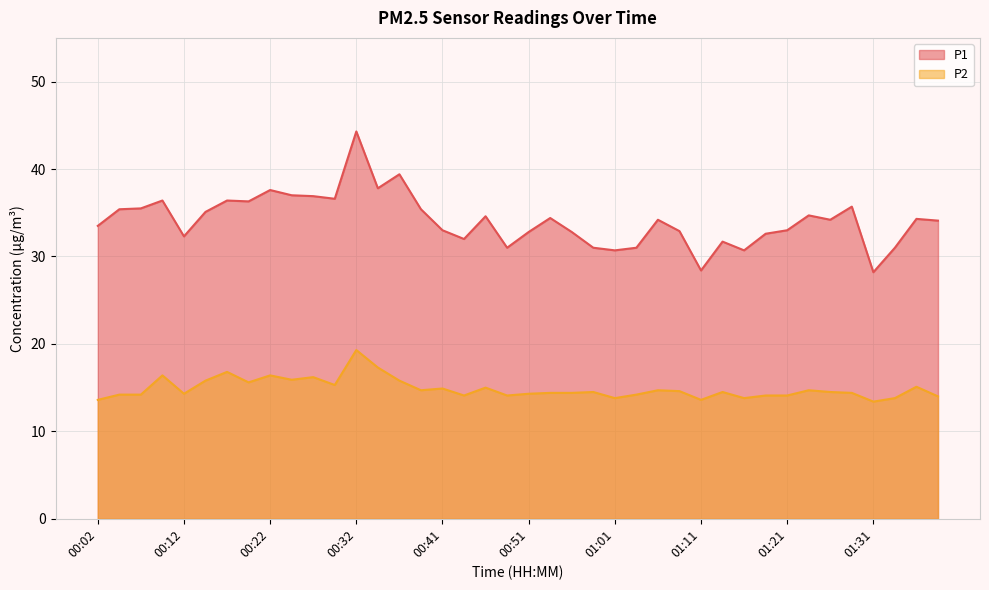

Which series has the largest total across all categories?

P1